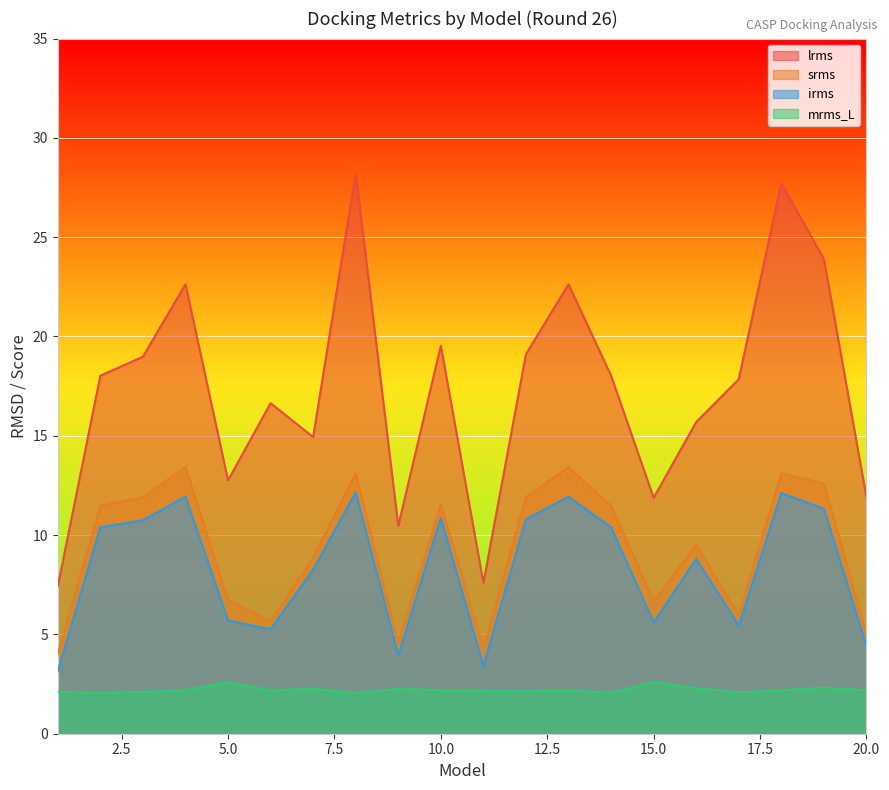

The value of srms at 1 is 2.5. True or false?

False